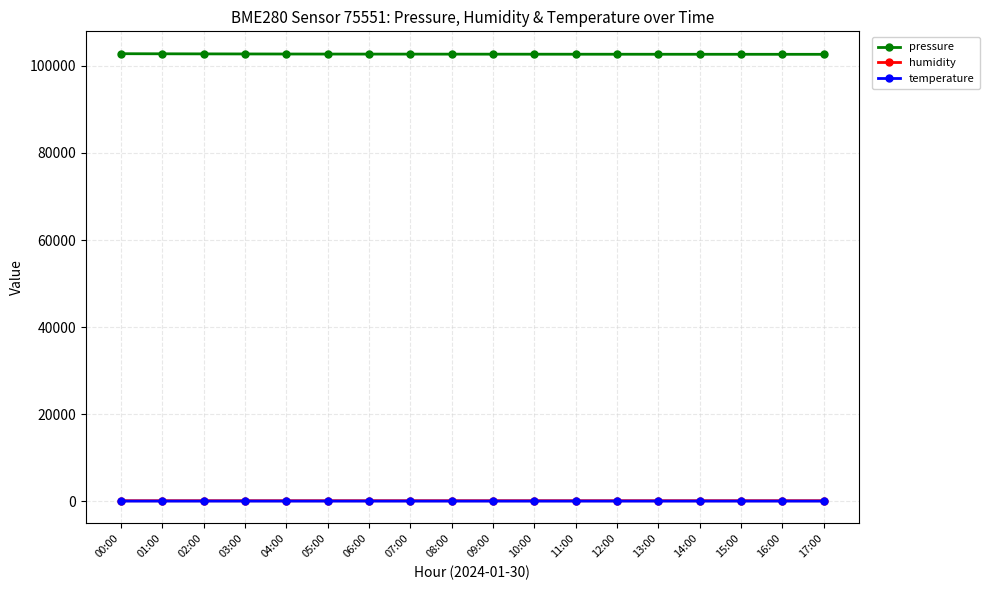

True or false: temperature and pressure cross at least once.

False